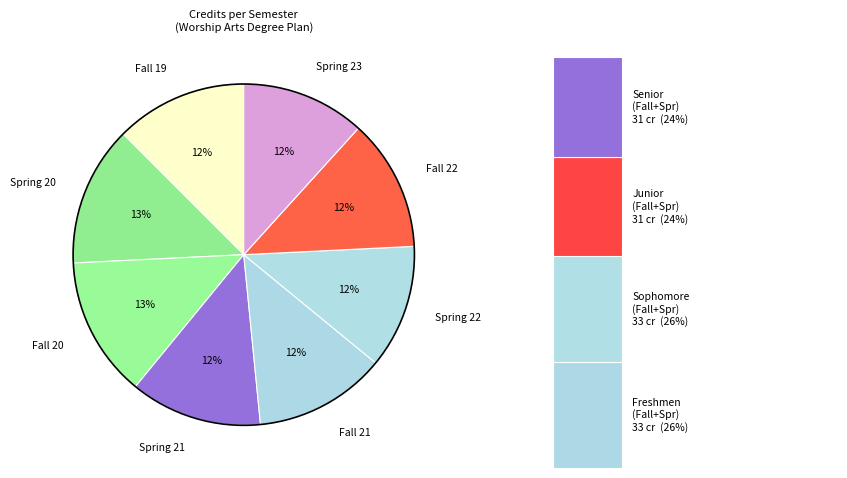

To the nearest percent, what is the combined percentage of Fall 20 and Spring 23?

25%